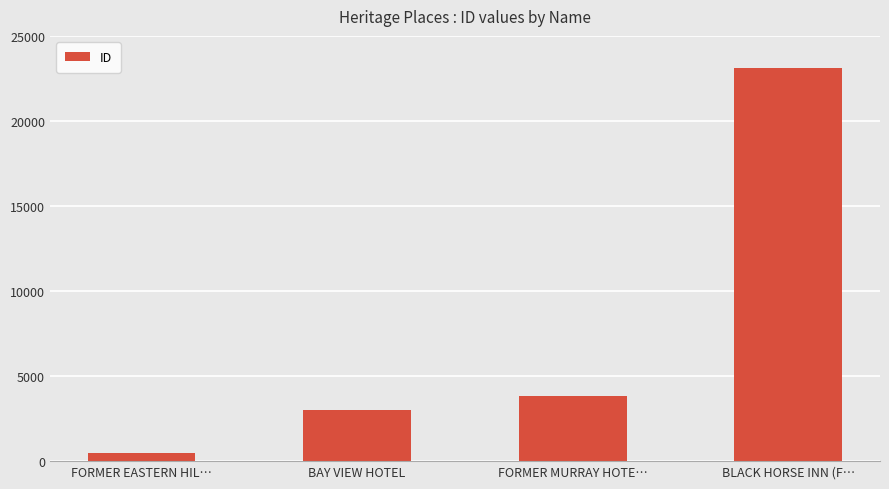

Reading left to right, what are all the values shown in this chart?

489	3030	3820	23107